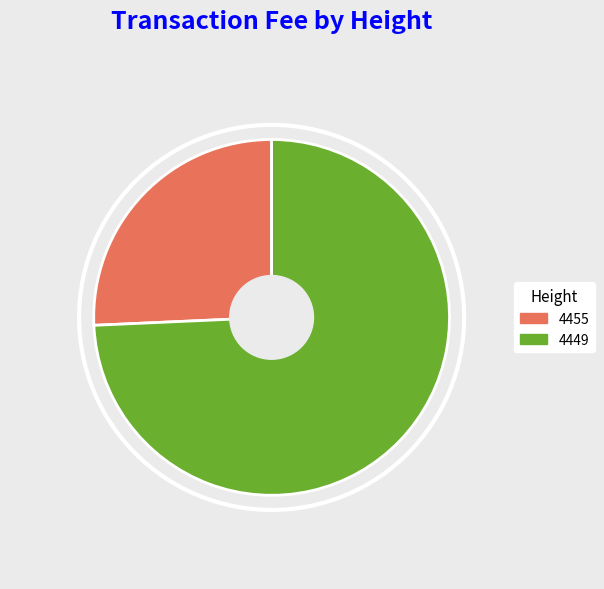

Is it true that 4455 is 36% of the pie?

False